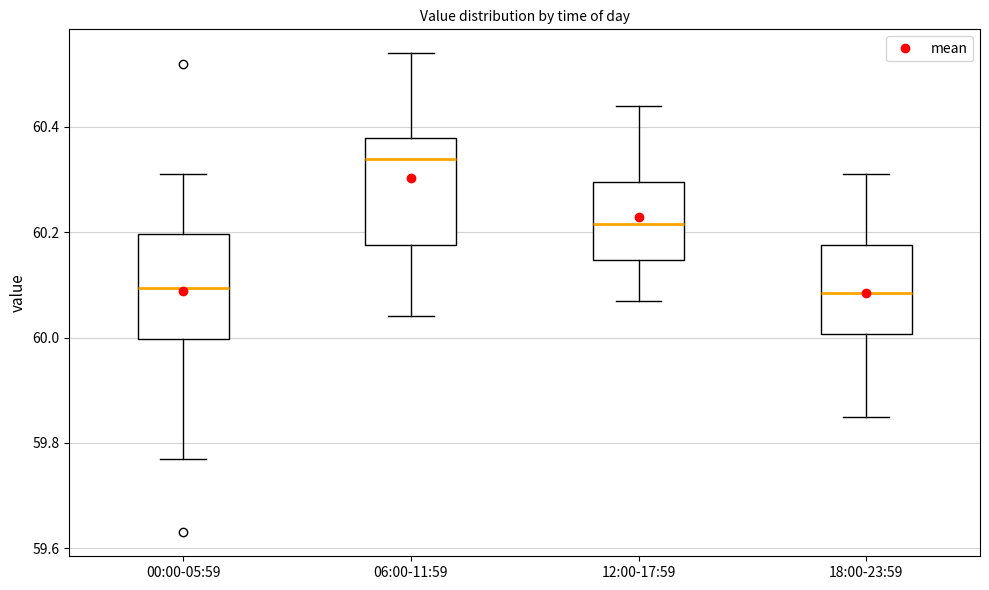

Reading left to right, transcribe this box plot: for each box, give where its median line is, the range the box spans, and where its two whiskers end, as read against the y-axis. The values are not printed on the chart, so give them approximately, as read against the axis.

00:00-05:59: median 60.10, box 60.00 to 60.20, whiskers 59.78 to 60.32
06:00-11:59: median 60.34, box 60.18 to 60.38, whiskers 60.04 to 60.54
12:00-17:59: median 60.22, box 60.14 to 60.30, whiskers 60.08 to 60.44
18:00-23:59: median 60.08, box 60.00 to 60.18, whiskers 59.86 to 60.32